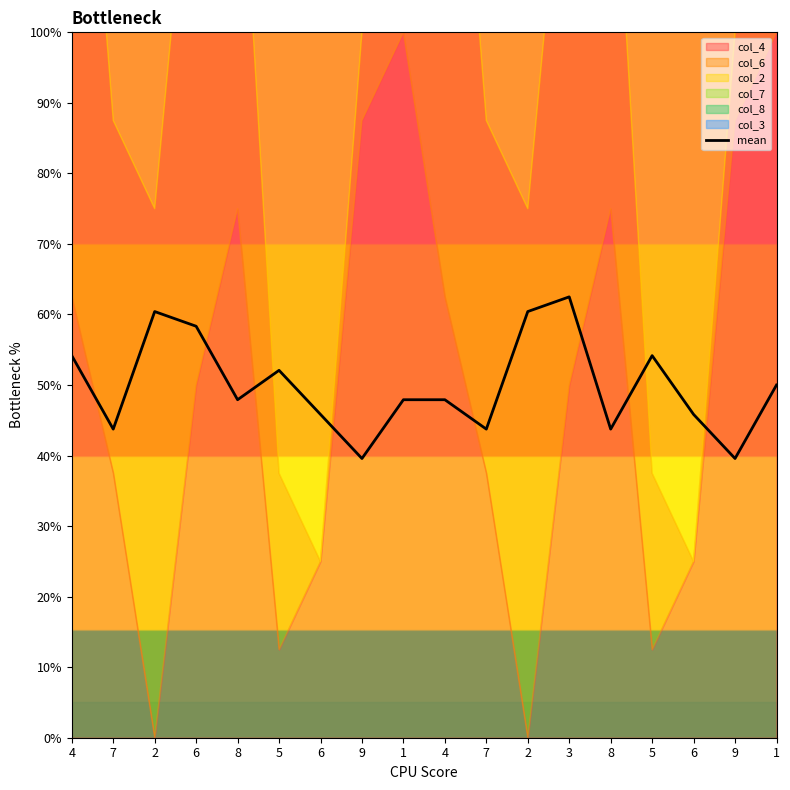

What is the minimum value shown in the chart?

39.6